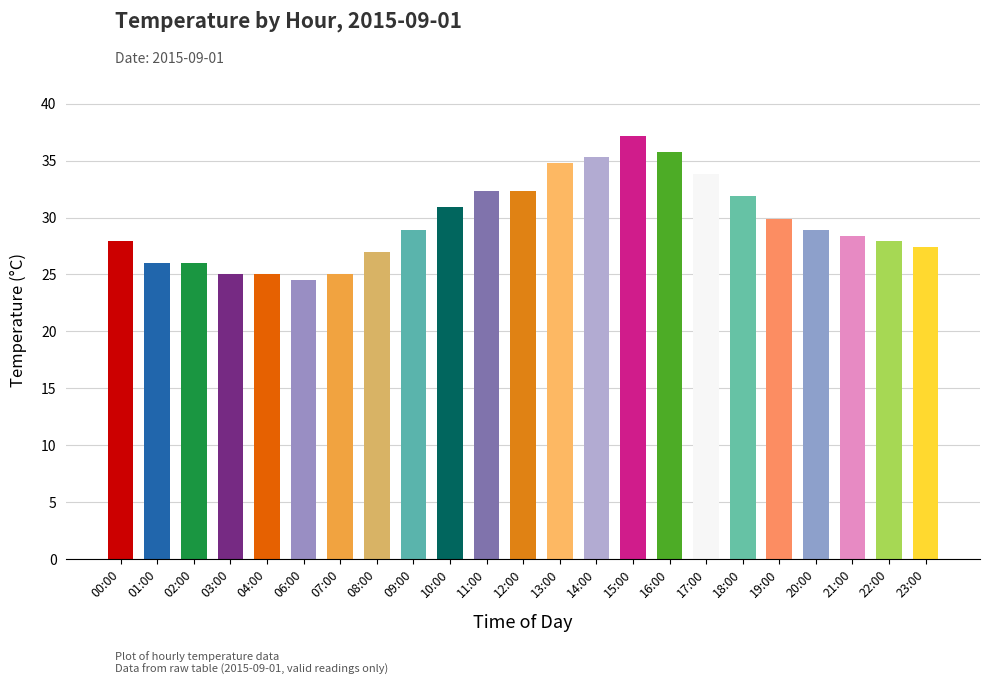

What is the difference between the values at 22:00 and 08:00?

0.9